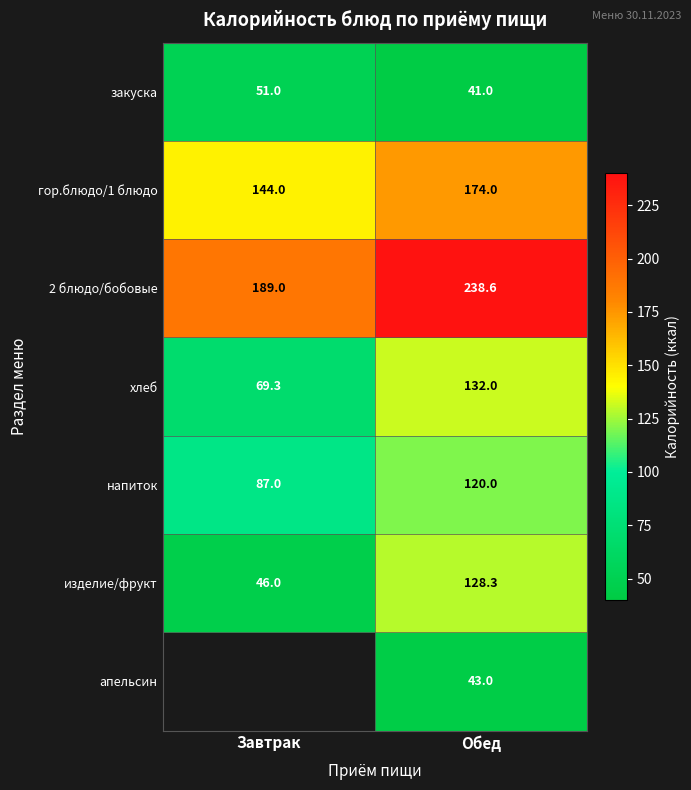

What is the sum of the 2 блюдо/бобовые values at Завтрак and Обед?

427.6